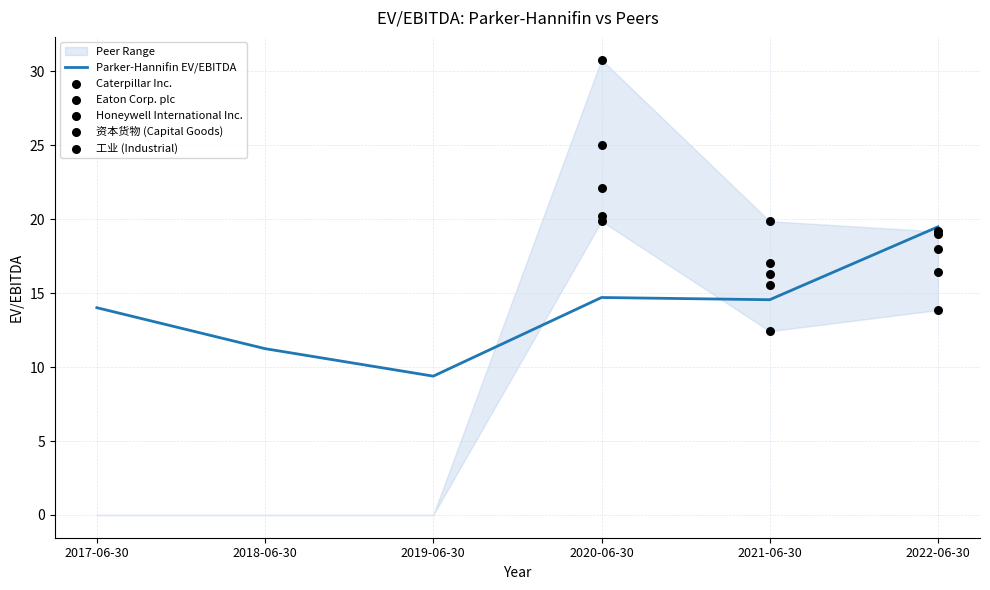

Which series has the widest spread of Y values?

工业 (Industrial)